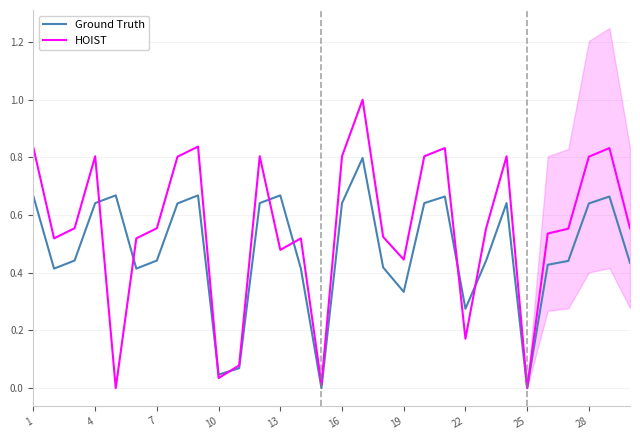

What is the difference between the HOIST values at 20 and 7?

0.3